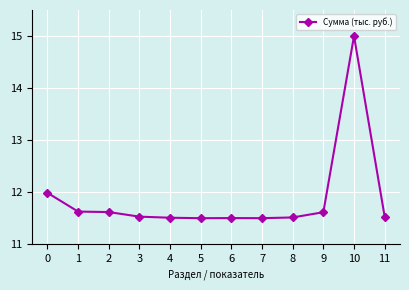

What is the ratio of the value at 7 to the value at 5?

1.0